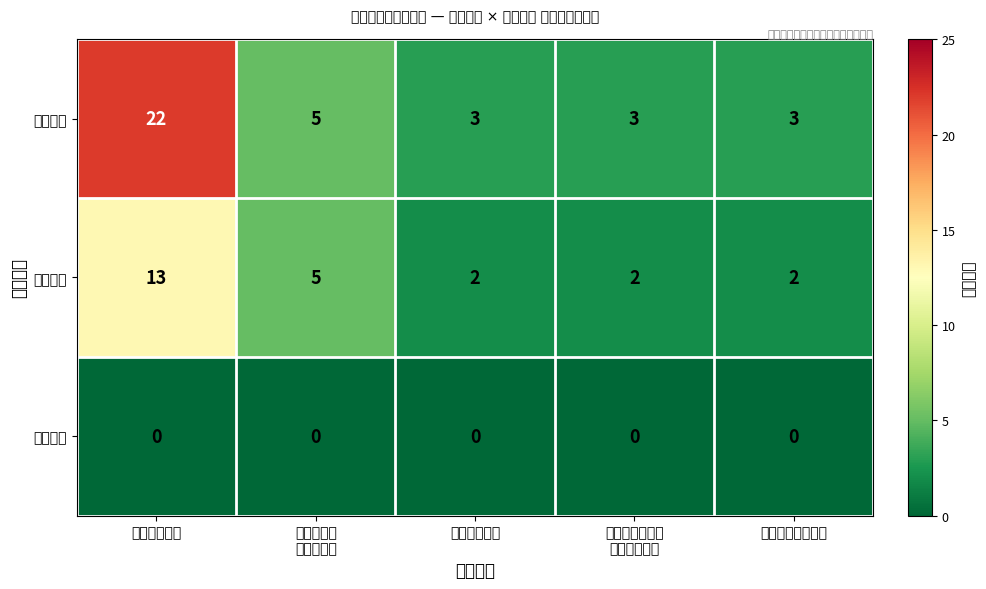

Rank the series by their maximum value, from highest to lowest.

财政拨款, 财政核拨, 财政补贴